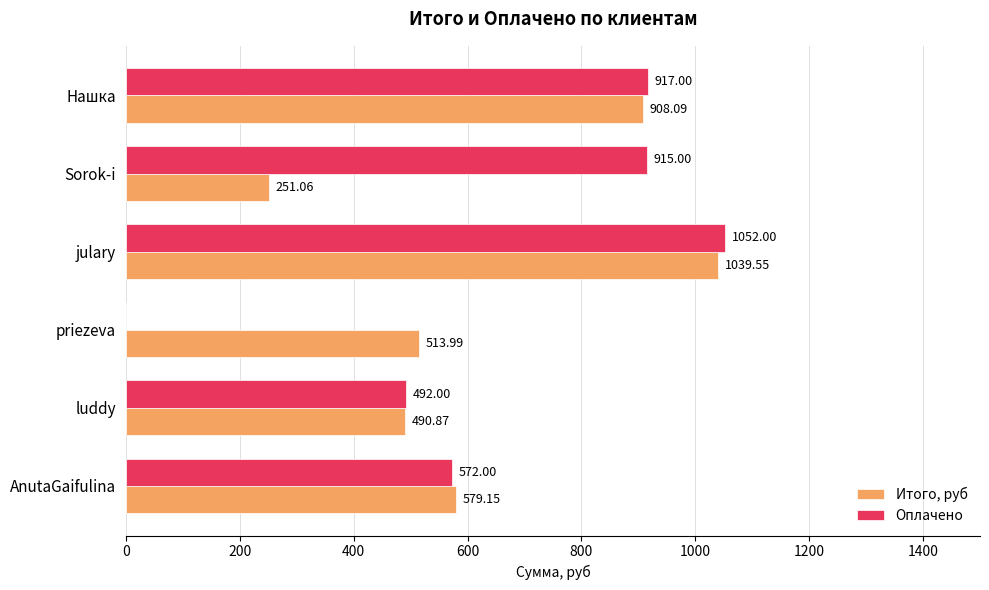

How many values in the Итого, руб series exceed 579?

3